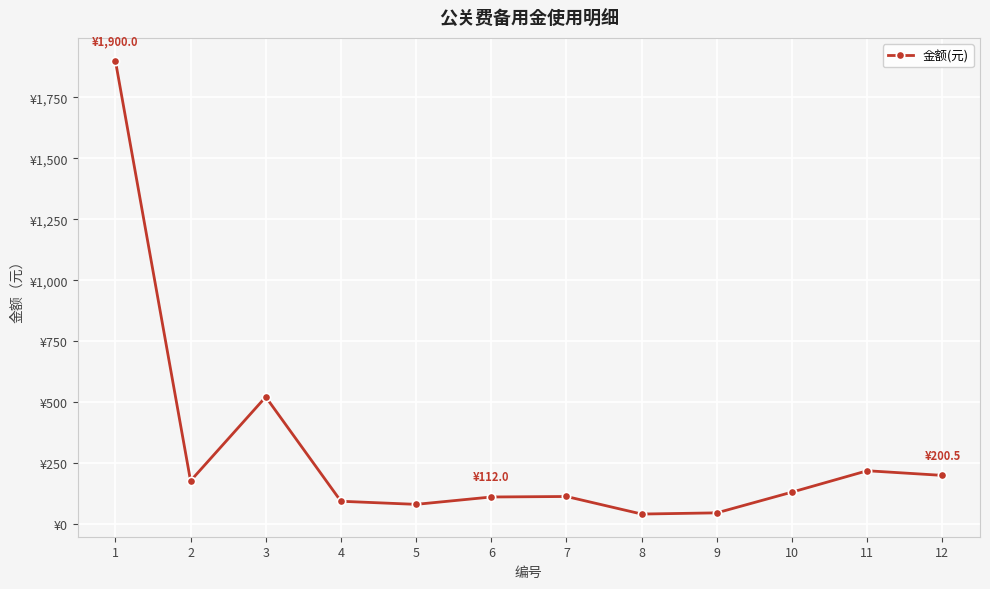

Is this an area chart (filled region under the line)?

No